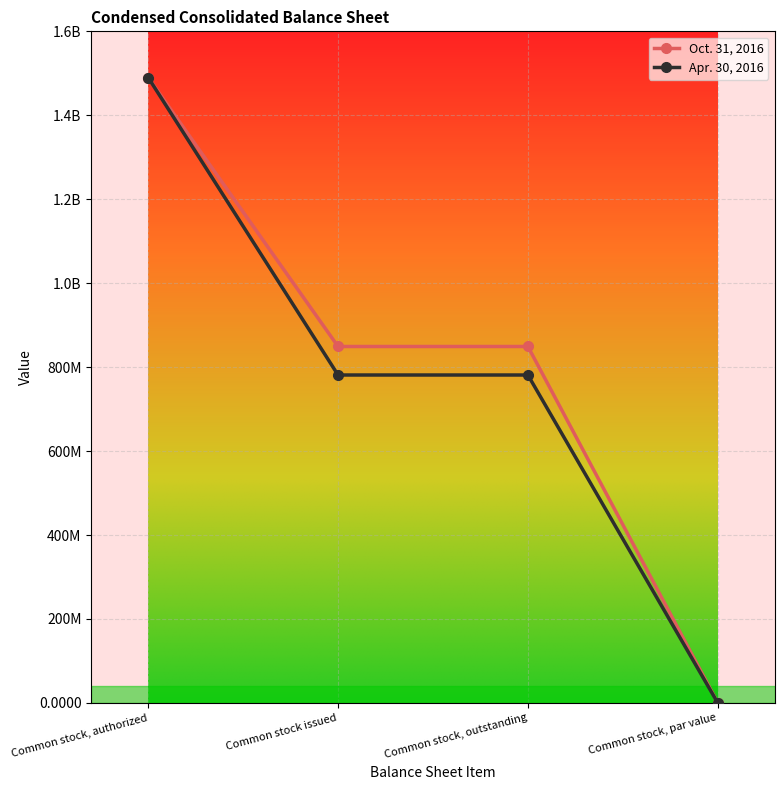

At which label does Oct. 31, 2016 reach its peak?

Common stock, authorized